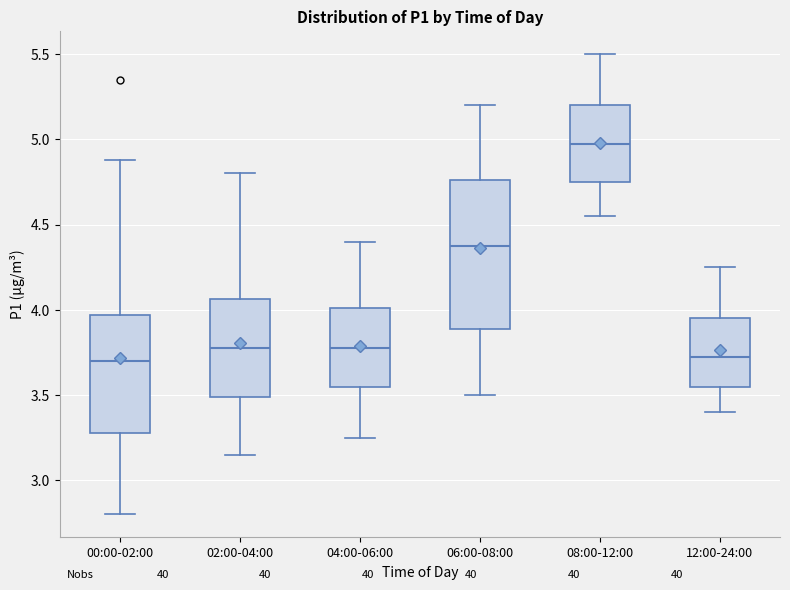

Reading left to right, read every box against the y-axis: the position of its median line, the range the box covers, and the ends of its whiskers. The values are not printed on the chart, so give them approximately, as read against the axis.

00:00-02:00: median 3.70, box 3.30 to 3.95, whiskers 2.80 to 4.90
02:00-04:00: median 3.80, box 3.50 to 4.05, whiskers 3.15 to 4.80
04:00-06:00: median 3.80, box 3.55 to 4.00, whiskers 3.25 to 4.40
06:00-08:00: median 4.40, box 3.90 to 4.75, whiskers 3.50 to 5.20
08:00-12:00: median 5.00, box 4.75 to 5.20, whiskers 4.55 to 5.50
12:00-24:00: median 3.75, box 3.55 to 3.95, whiskers 3.40 to 4.25